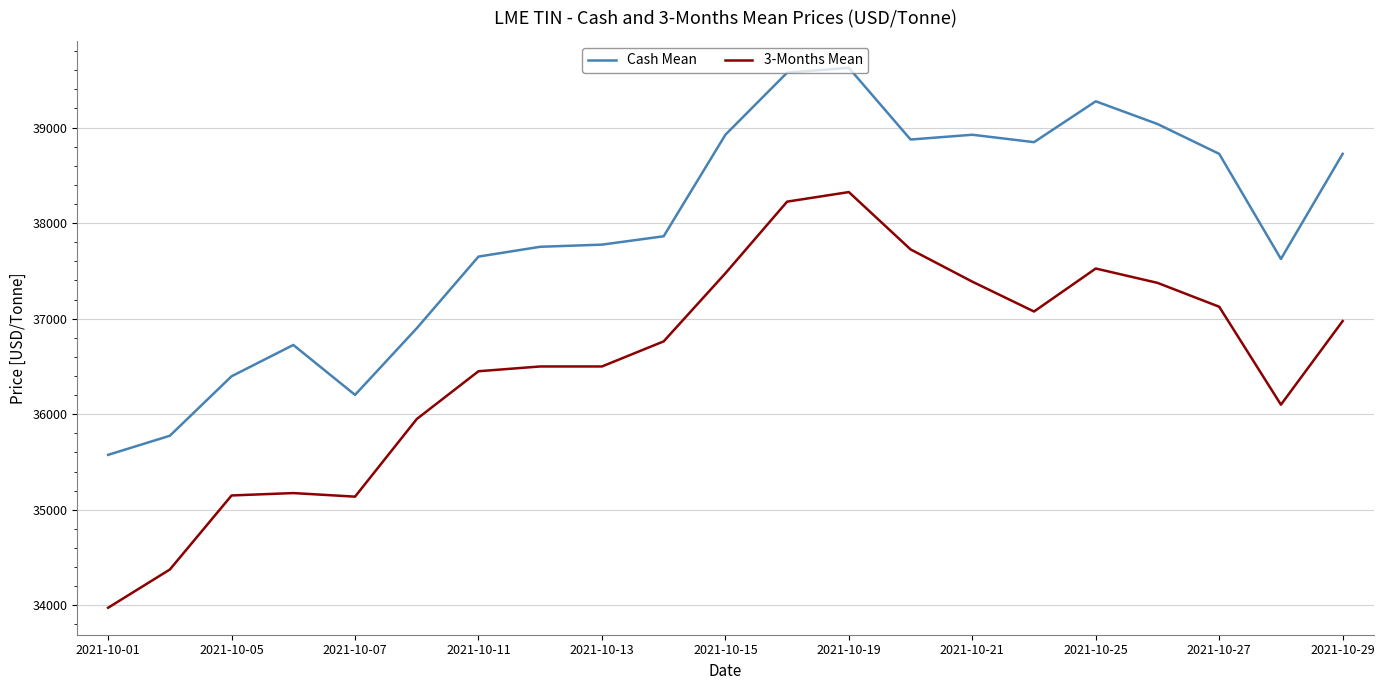

True or false: Cash Mean and 3-Months Mean cross at least once.

False